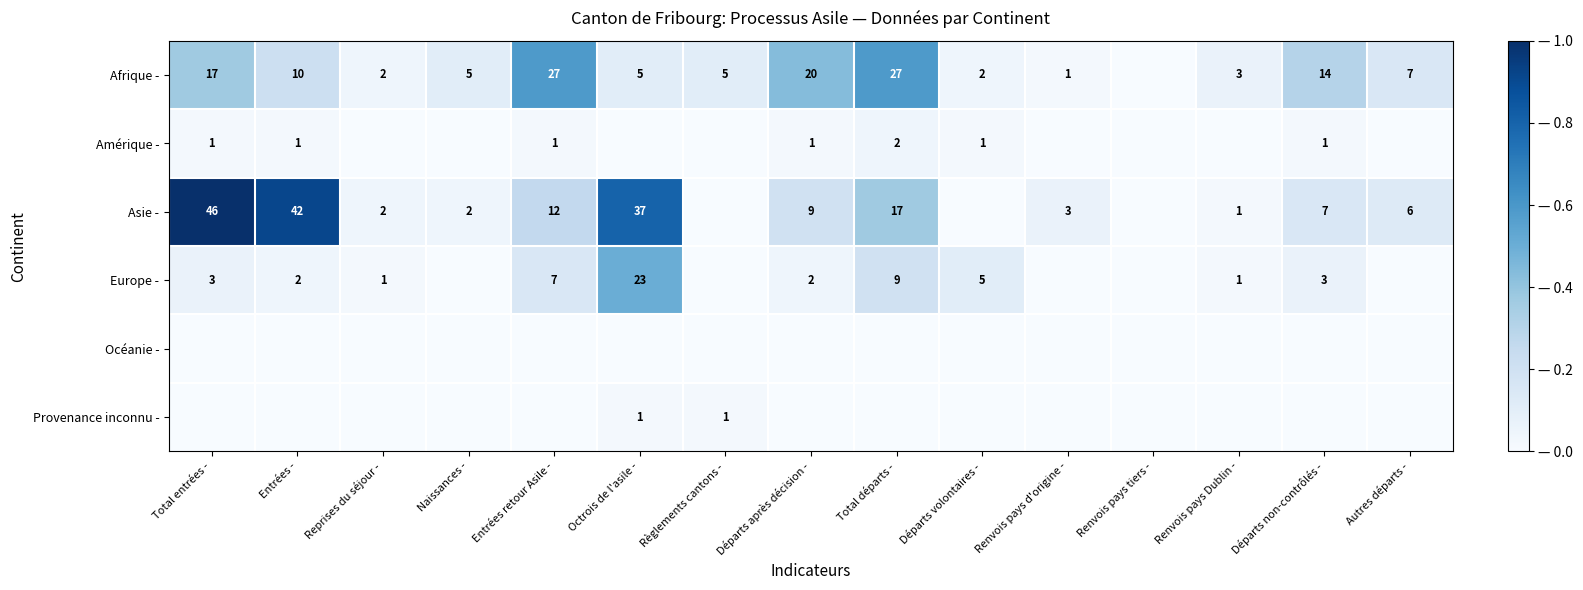

Which series has the largest range (max minus min)?

Asie -